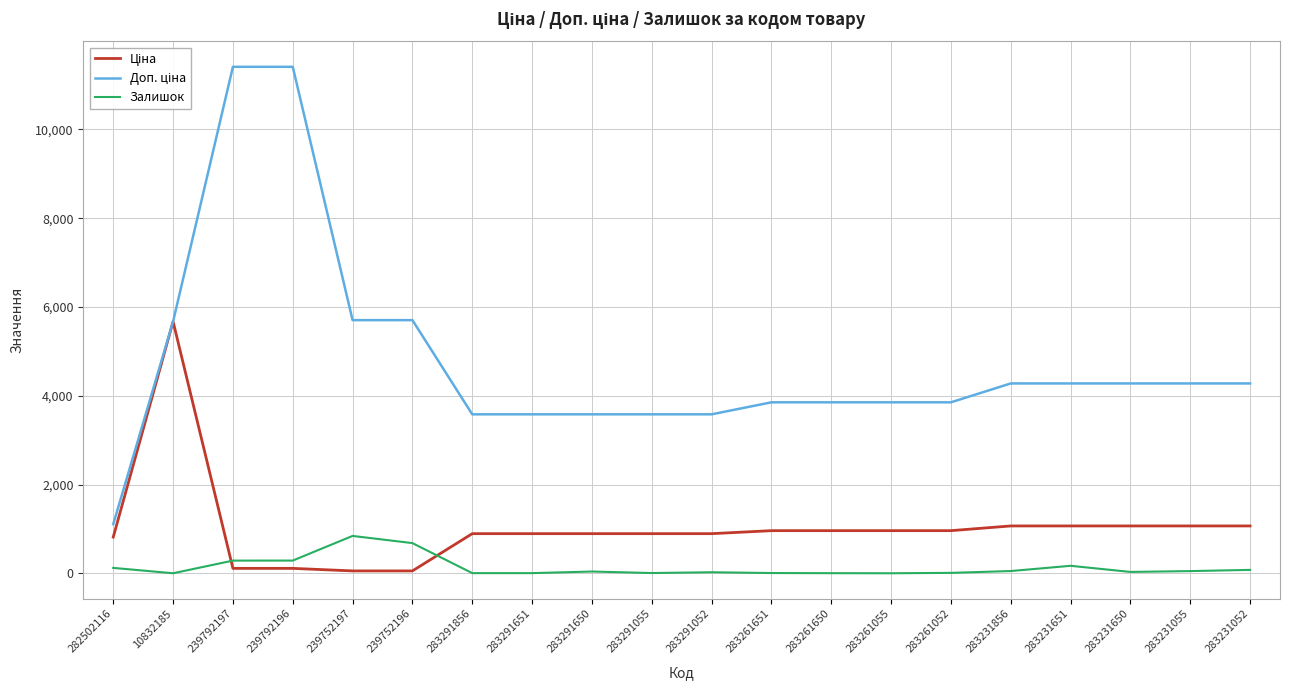

What is the highest value of the Залишок series?

845.0